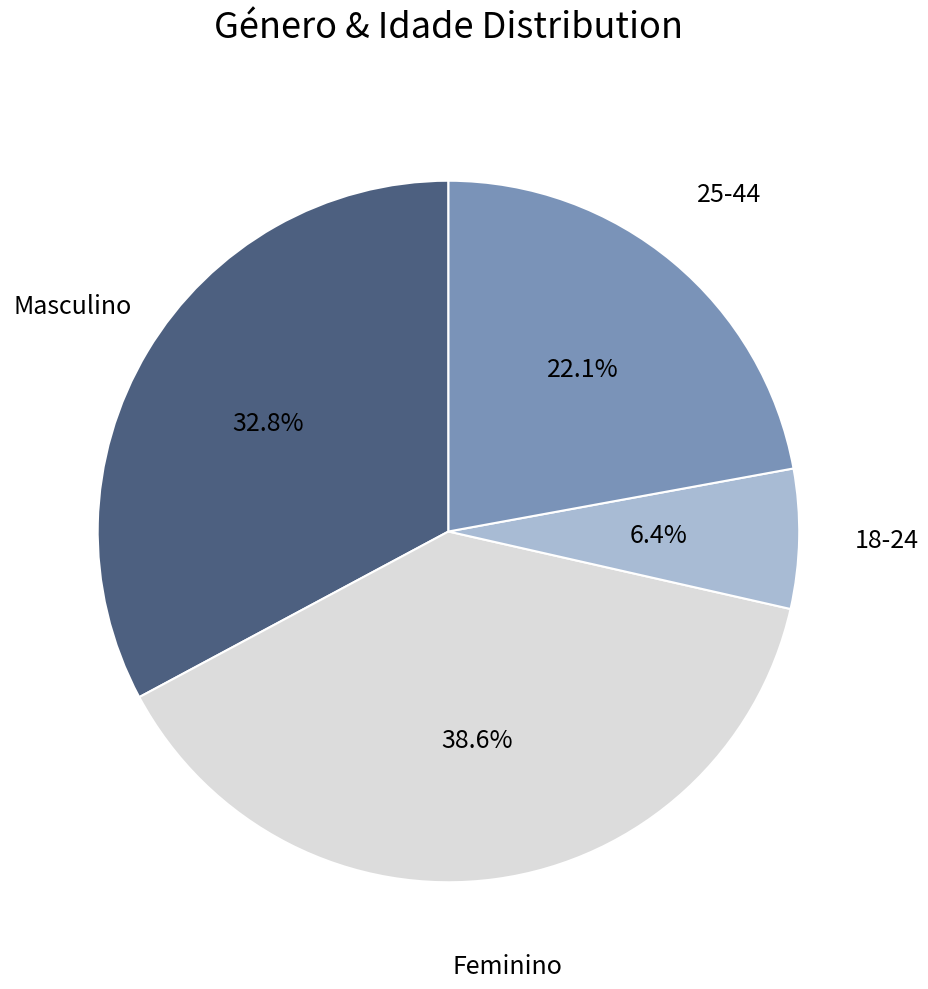

What is the total percentage of Feminino and Masculino?

71.5%